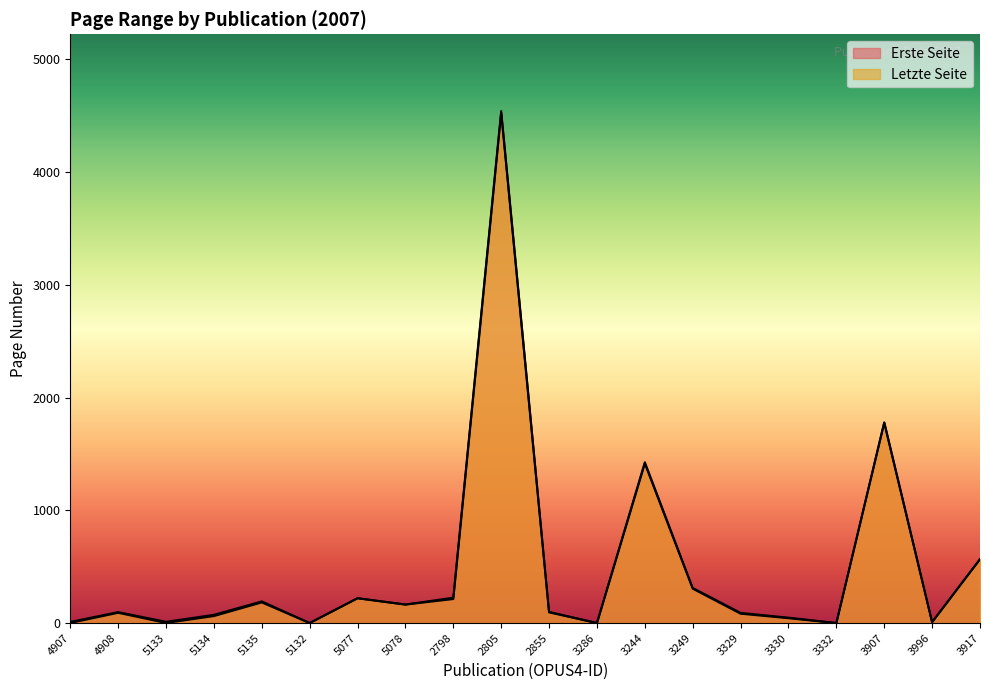

What is the difference between the maximum and second lowest values in the Erste Seite series?

4524